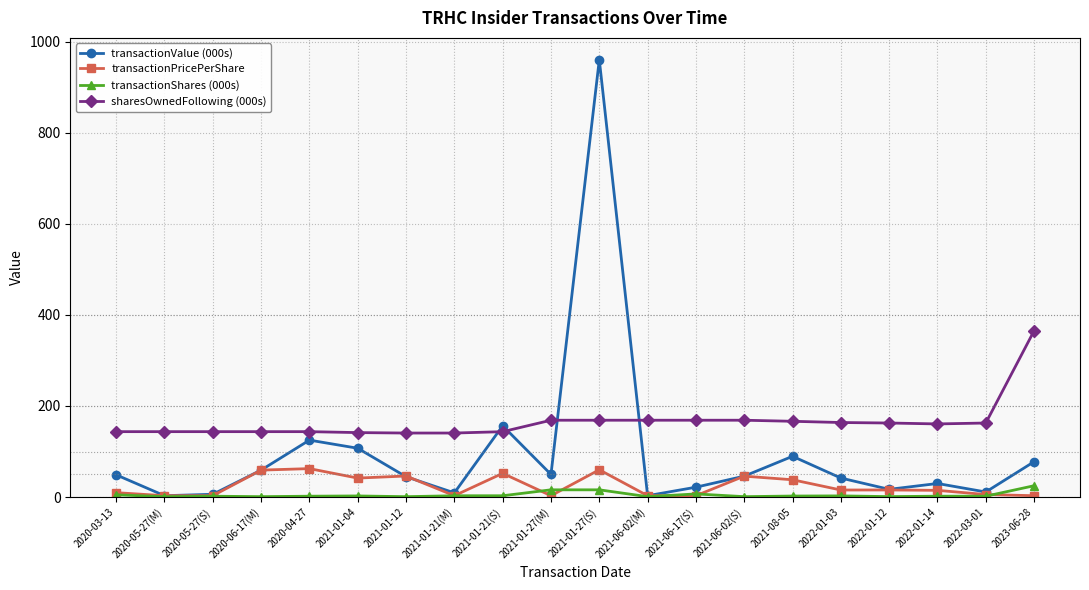

List the series in order of their peak value, highest first.

transactionValue (000s), sharesOwnedFollowing (000s), transactionPricePerShare, transactionShares (000s)